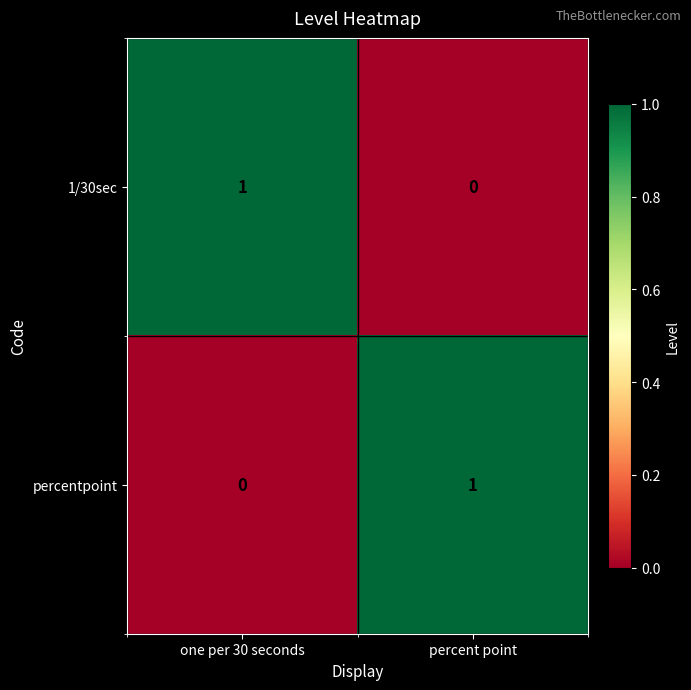

What is the difference between the highest and lowest values at one per 30 seconds?

1